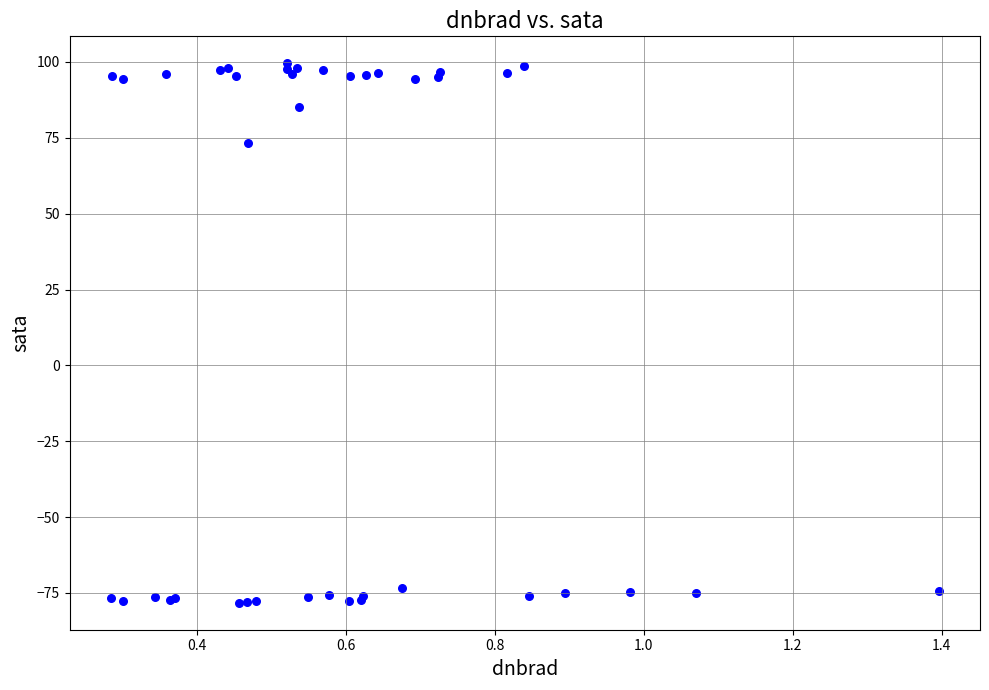

What Y value in the scatter plot is closest to 10?

73.4